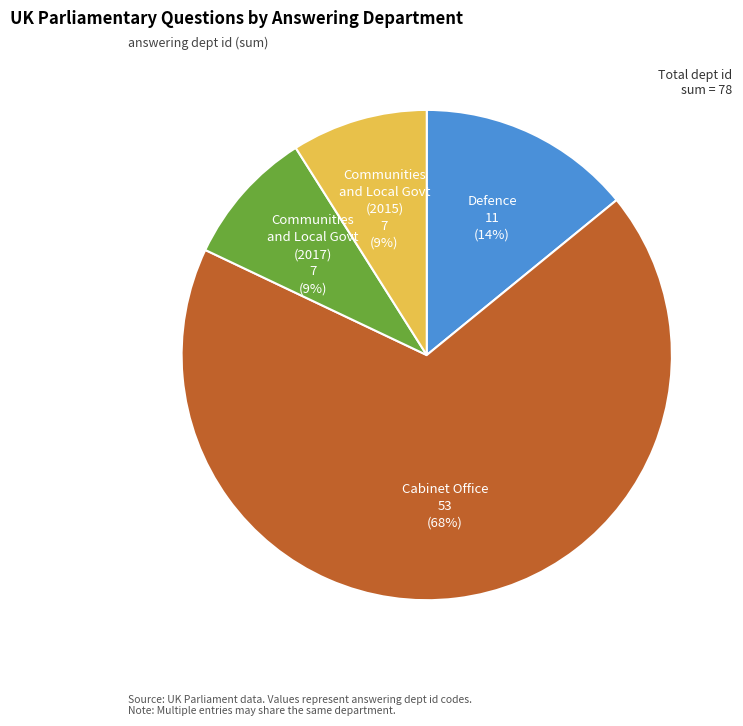

How many segments does this pie chart have?

4